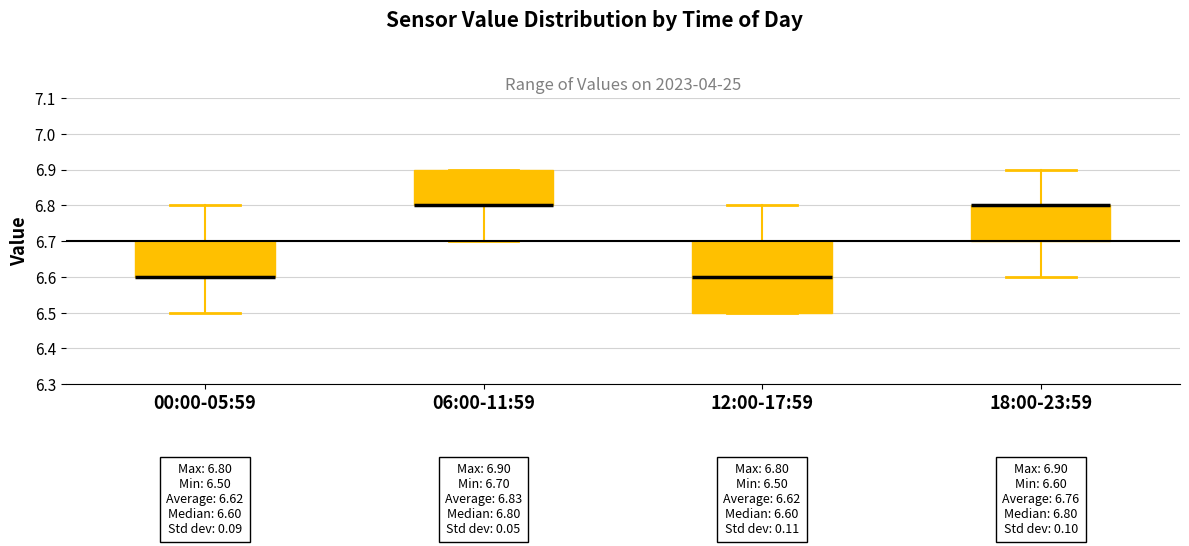

Comparing the boxes themselves (not the whiskers), which one is the tallest?

12:00-17:59